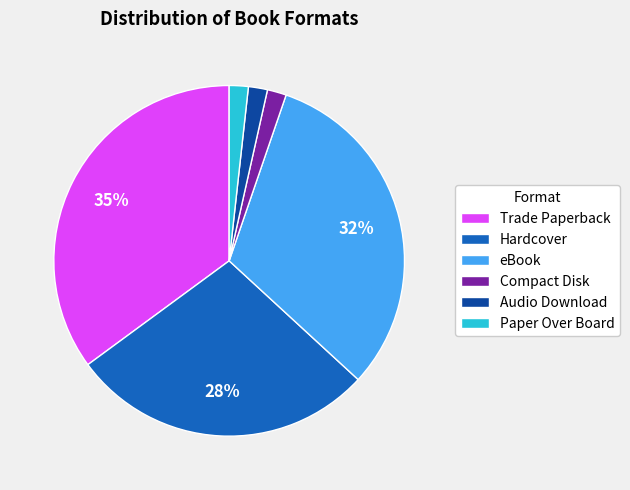

Is it true that Audio Download is 2% of the pie?

True